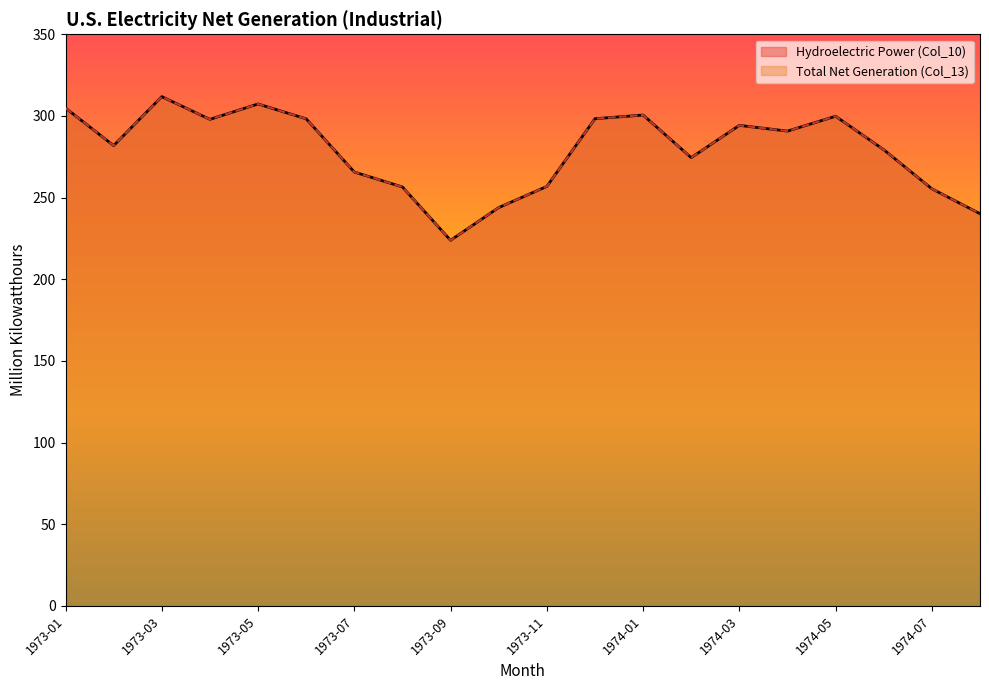

True or false: Total Net Generation (Col_13) and Hydroelectric Power (Col_10) intersect in this chart.

False